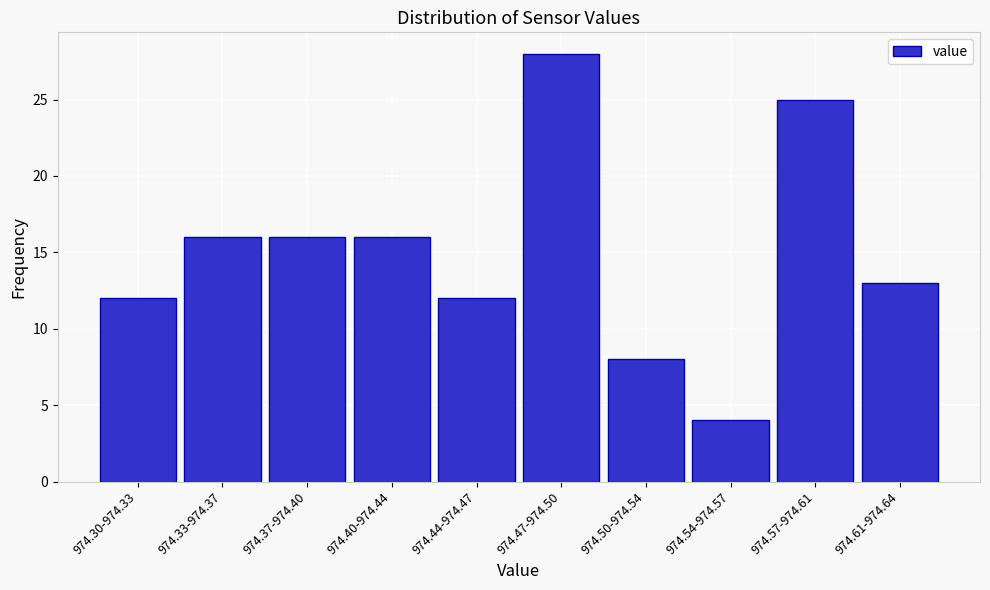

Reading left to right, what are all the values shown in this chart?

974.30-974.33=12	974.33-974.37=16	974.37-974.40=16	974.40-974.44=16	974.44-974.47=12	974.47-974.50=28	974.50-974.54=8	974.54-974.57=4	974.57-974.61=25	974.61-974.64=13